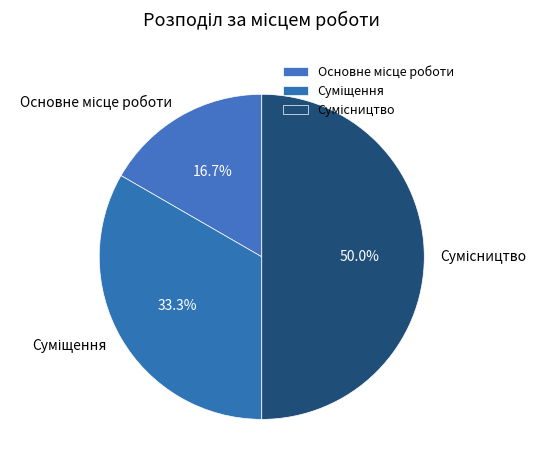

True or false: Сумісництво accounts for 50% of the total.

True